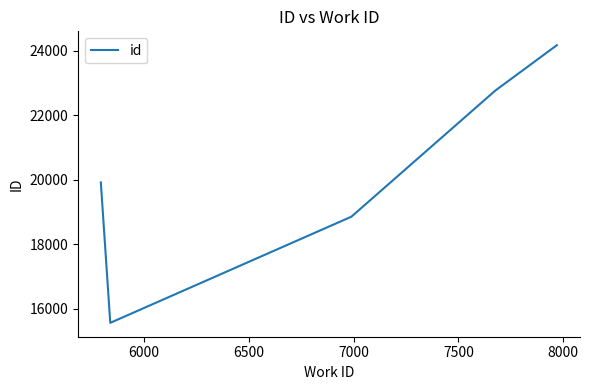

What is the difference between the maximum and minimum values?

8607